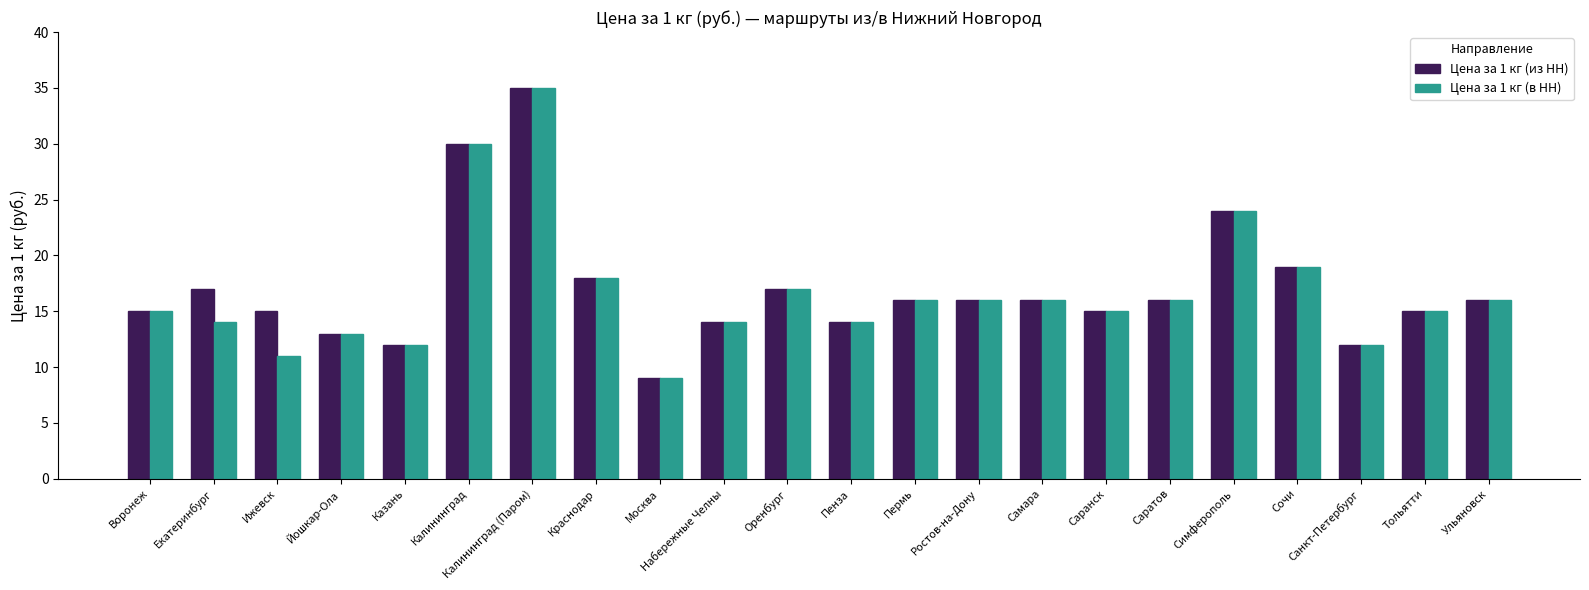

What is the average value of the Цена за 1 кг (в НН) series?

17